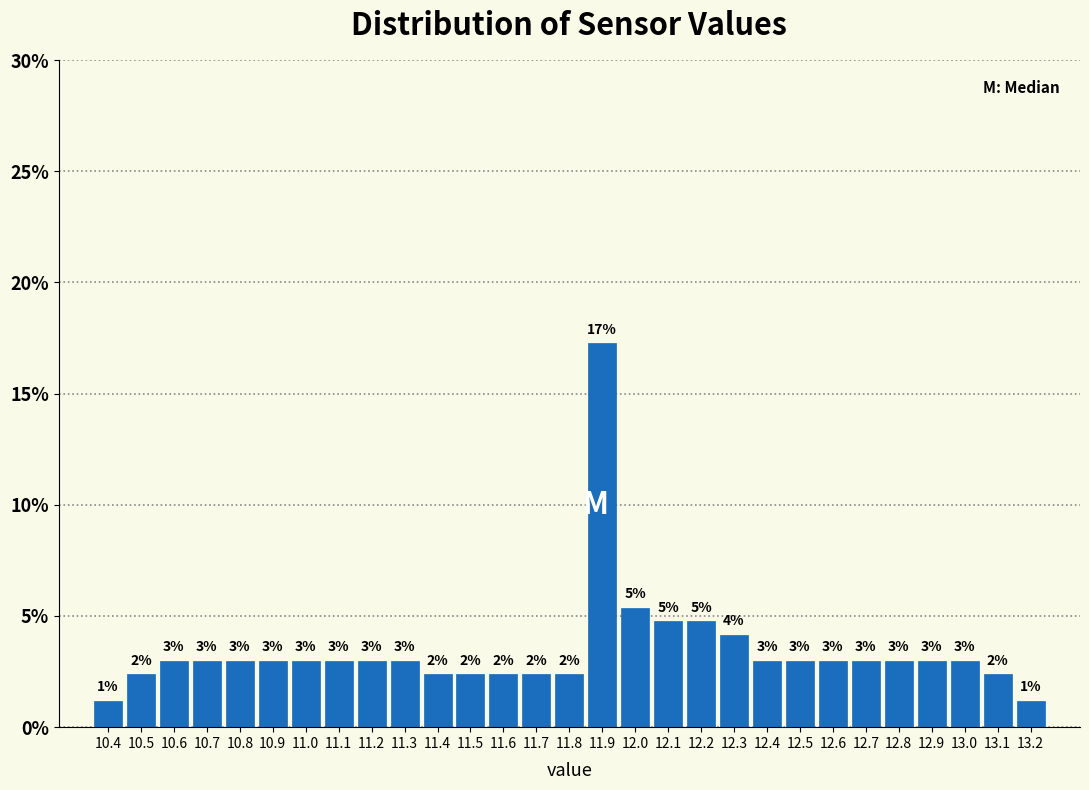

Over which range of the x-axis is the bar tallest?

11.85 to 11.95